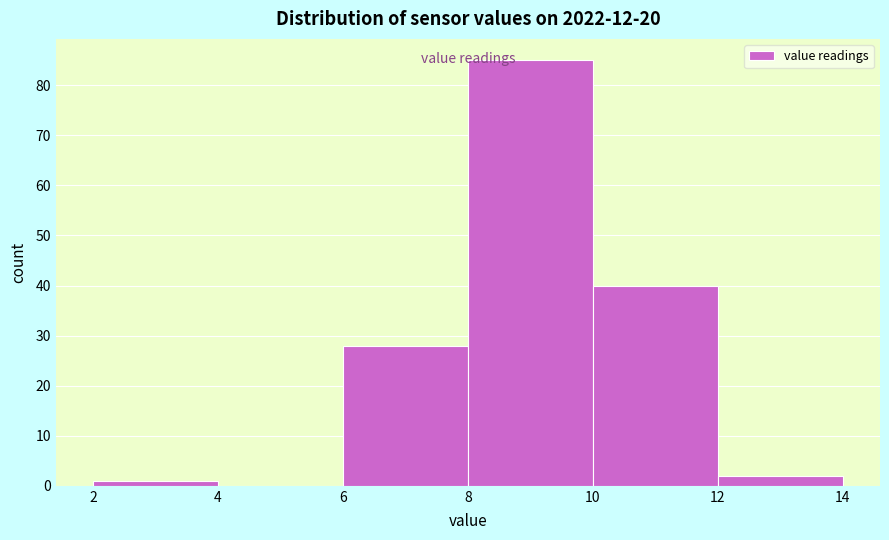

Over which range of the x-axis is the bar tallest?

8 to 10